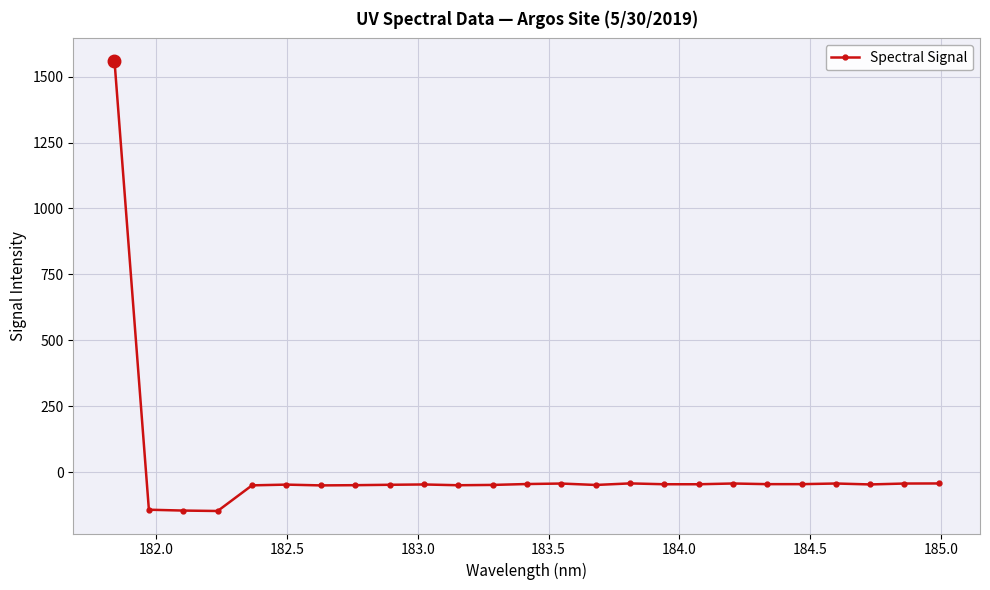

How many lines are shown in the chart?

1